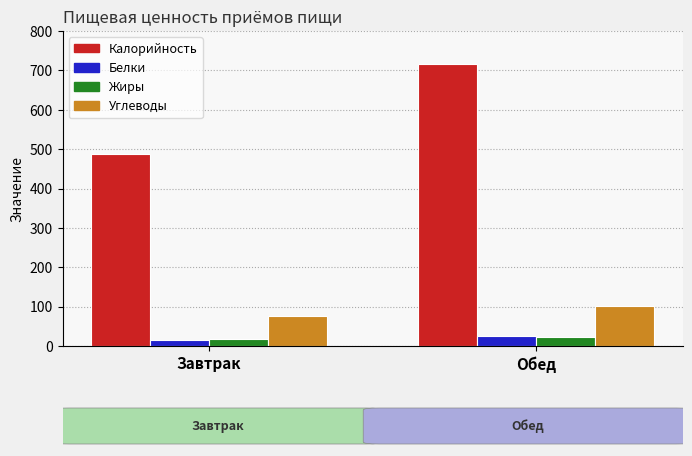

What is the sum of all Калорийность values?

1203